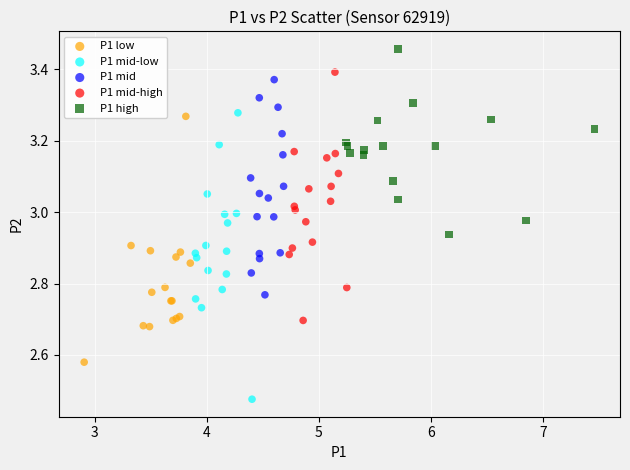

Which series contains the lowest Y value?

P1 mid-low